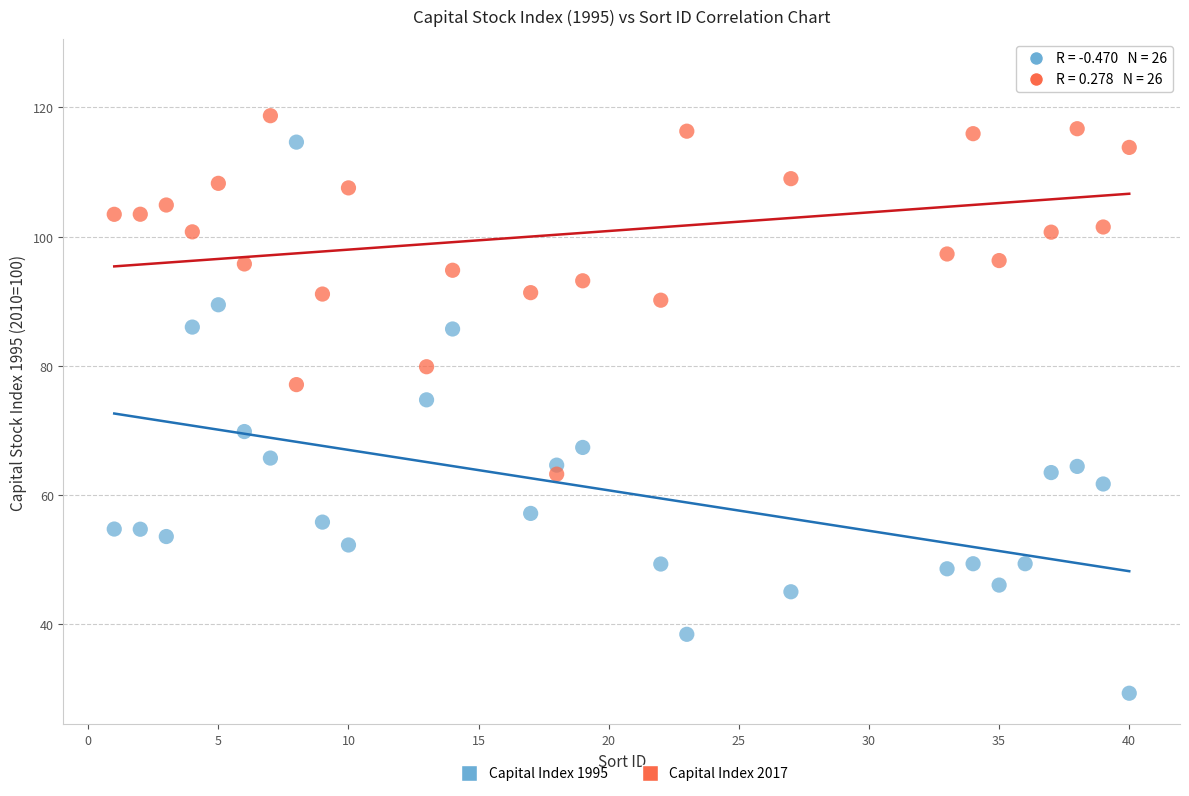

Across all data points, what is the range of Y values (max minus min)?

96.5